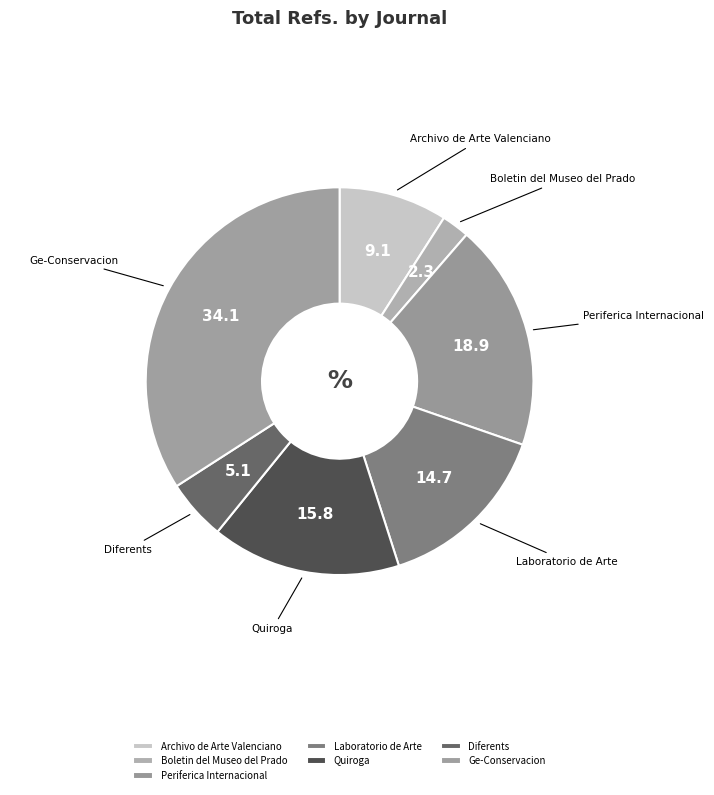

Which category has the smallest portion of the pie?

Boletin del Museo del Prado